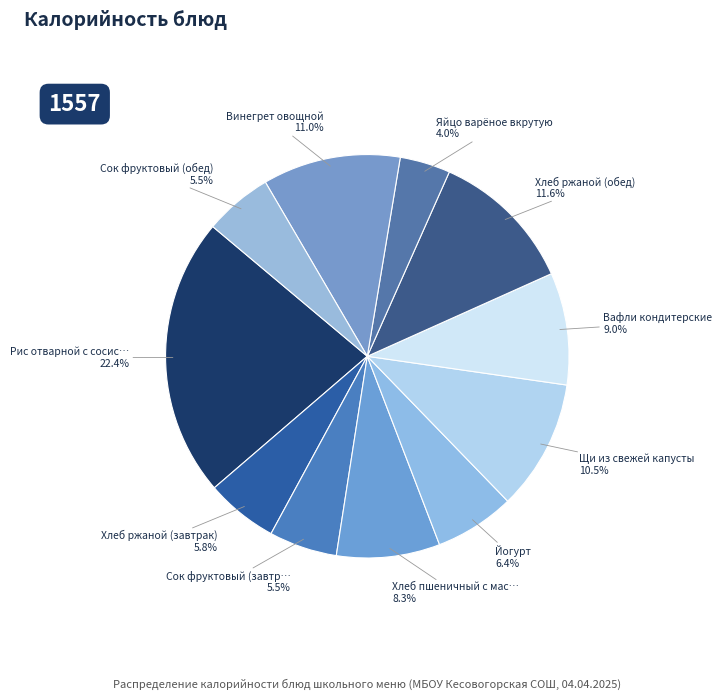

How many slices are in this pie chart?

11